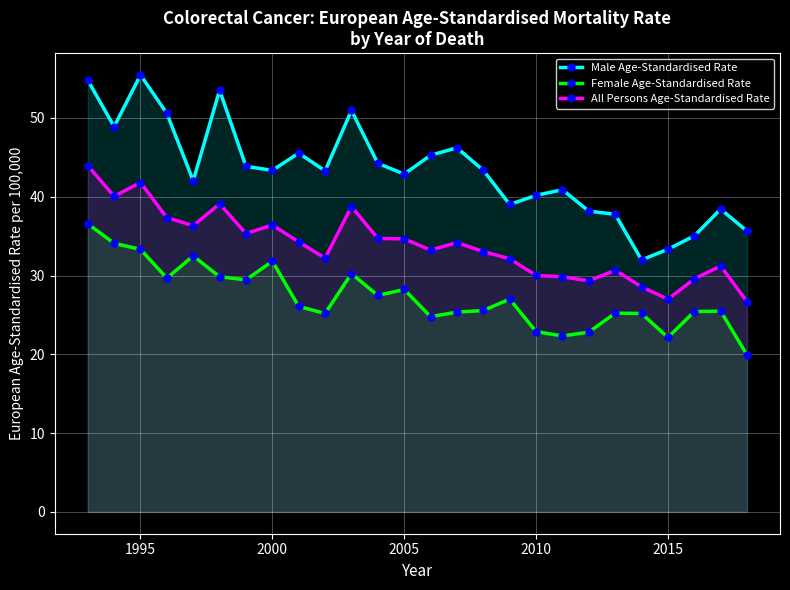

At which category does All Persons Age-Standardised Rate reach its first local peak?

1995